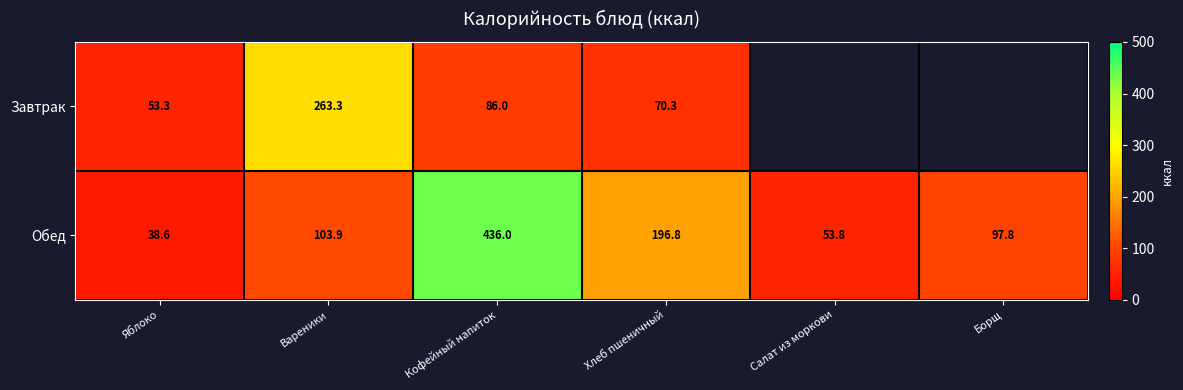

Which label corresponds to the smallest value in the chart?

Яблоко